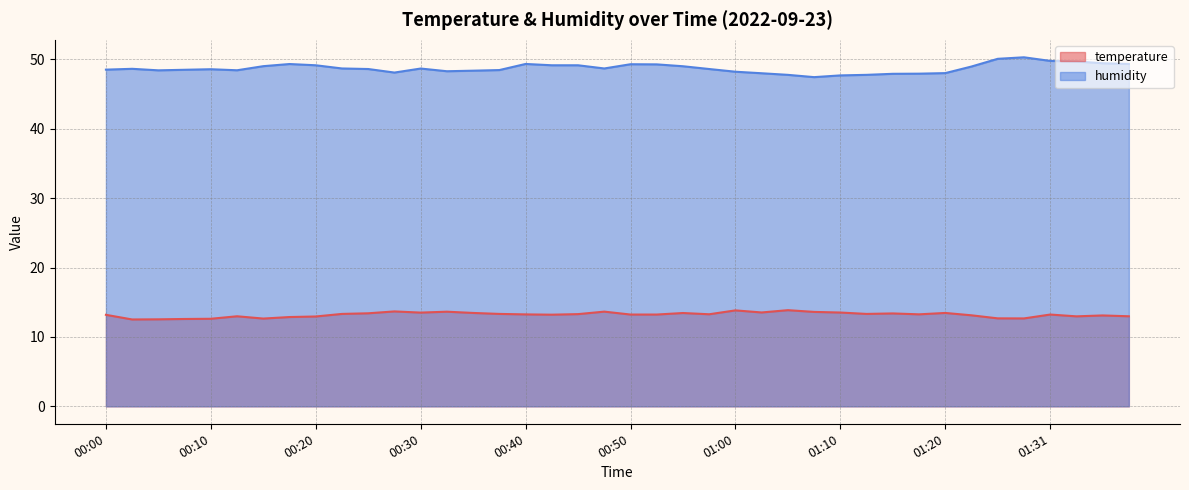

List the series in order of their peak value, lowest first.

temperature, humidity